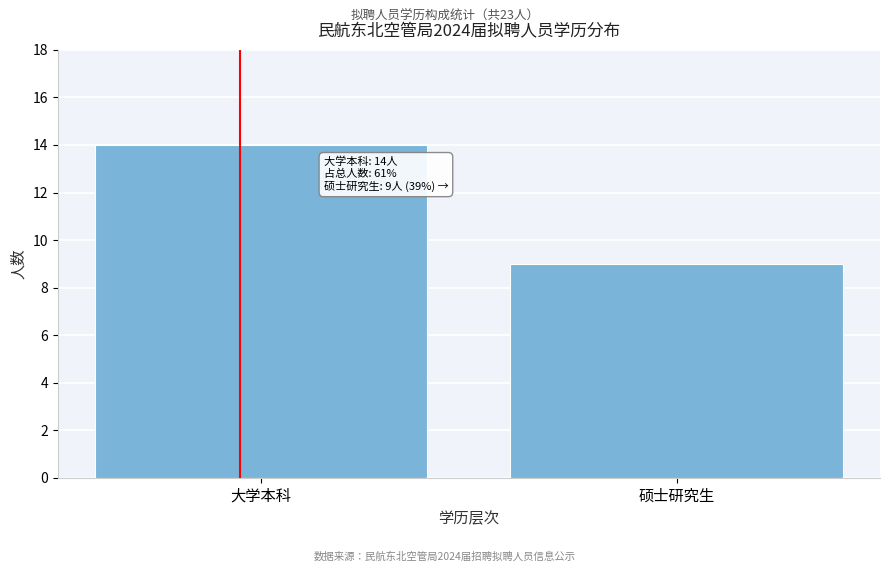

Reading left to right, transcribe all the data shown in this chart.

大学本科=14	硕士研究生=9